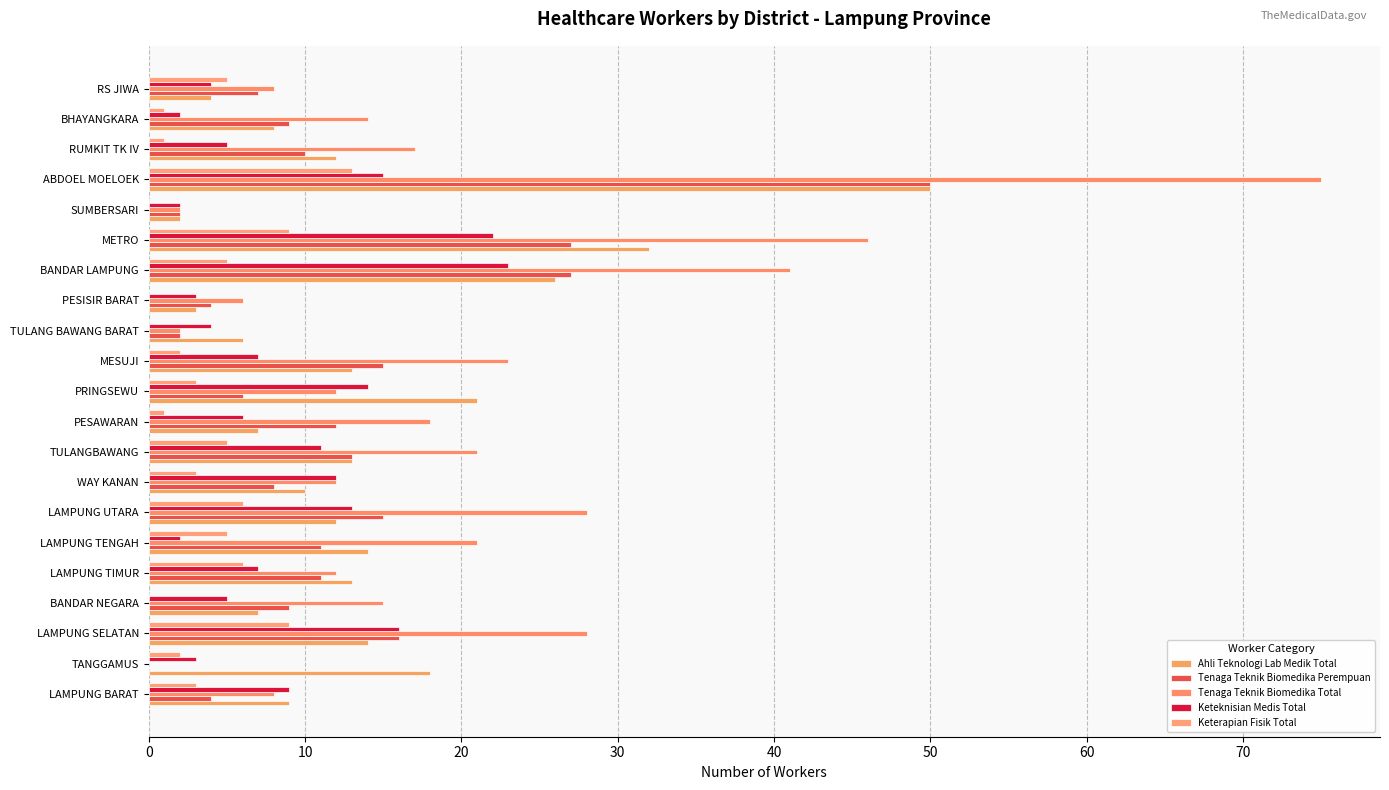

How many values in Tenaga Teknik Biomedika Total are above zero?

20